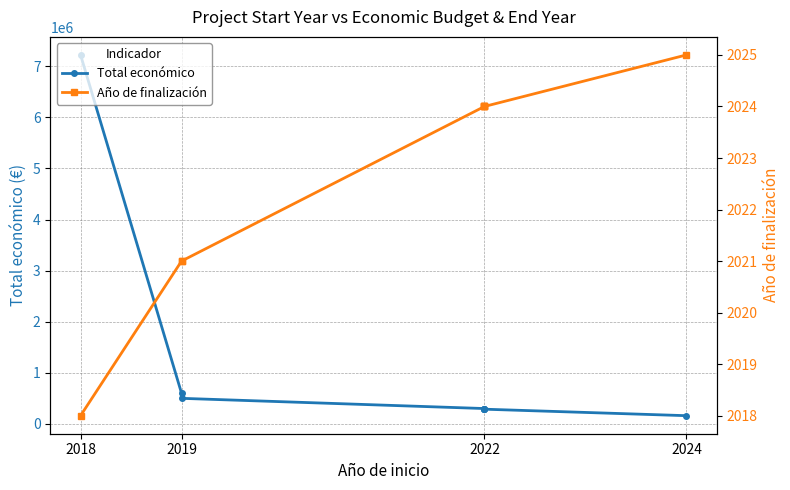

What position from the right is 4?

4